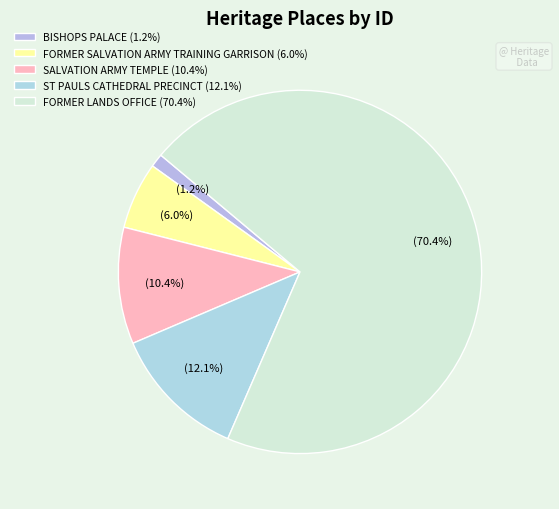

Count the number of slices in the pie.

5